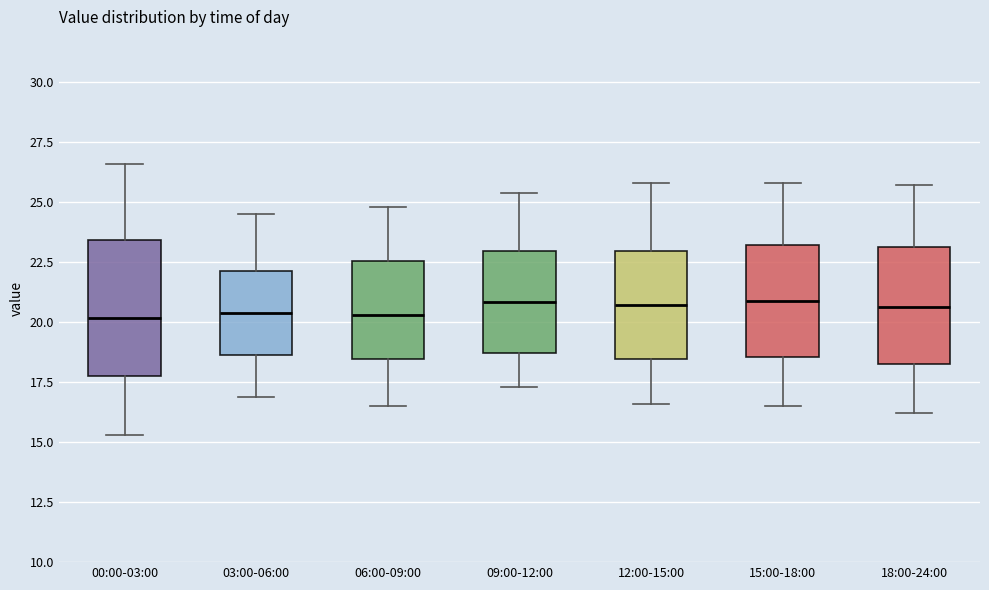

Reading left to right, read every box against the y-axis: the position of its median line, the range the box covers, and the ends of its whiskers. The values are not printed on the chart, so give them approximately, as read against the axis.

00:00-03:00: median 20.0, box 18.0 to 23.5, whiskers 15.5 to 26.5
03:00-06:00: median 20.5, box 18.5 to 22.0, whiskers 17.0 to 24.5
06:00-09:00: median 20.5, box 18.5 to 22.5, whiskers 16.5 to 25.0
09:00-12:00: median 21.0, box 18.5 to 23.0, whiskers 17.5 to 25.5
12:00-15:00: median 20.5, box 18.5 to 23.0, whiskers 16.5 to 26.0
15:00-18:00: median 21.0, box 18.5 to 23.0, whiskers 16.5 to 26.0
18:00-24:00: median 20.5, box 18.5 to 23.0, whiskers 16.0 to 25.5